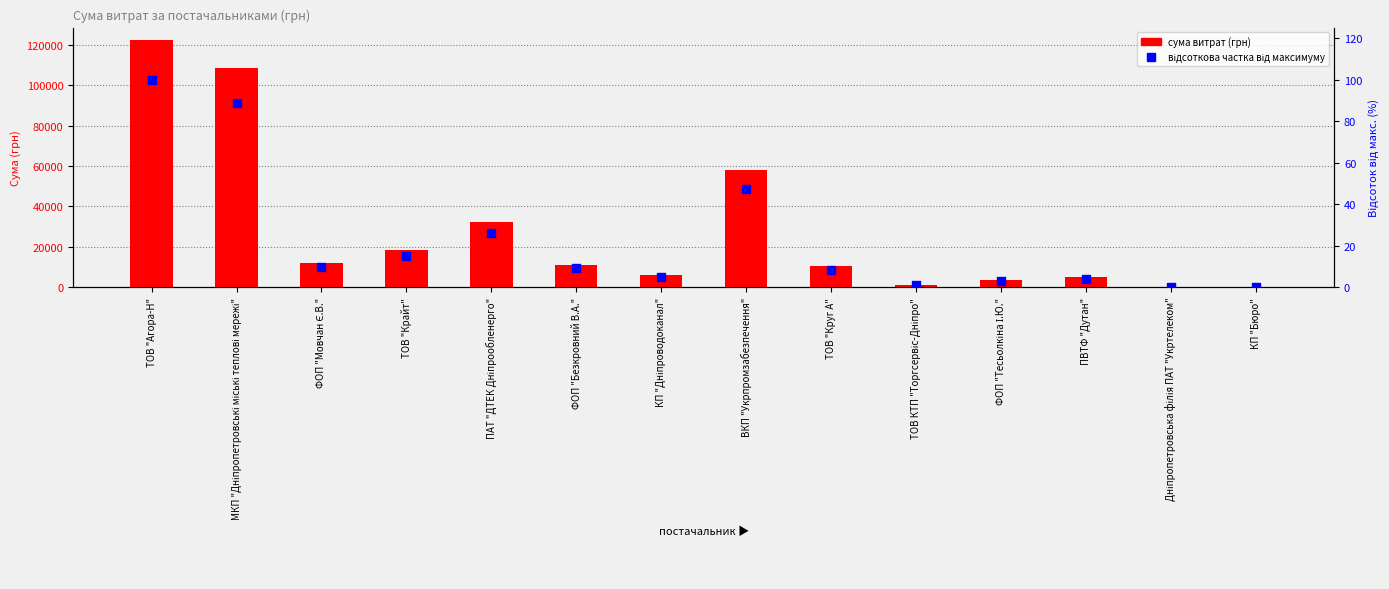

At how many categories does at least one series exceed 13587?

5